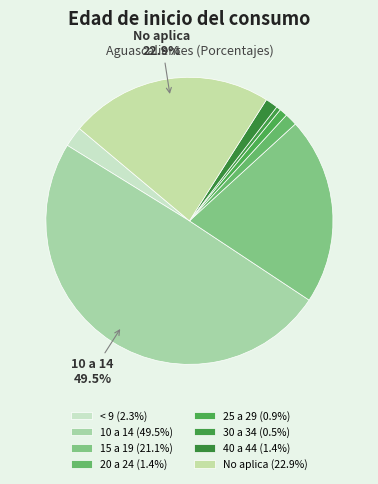

How many segments does this pie chart have?

8